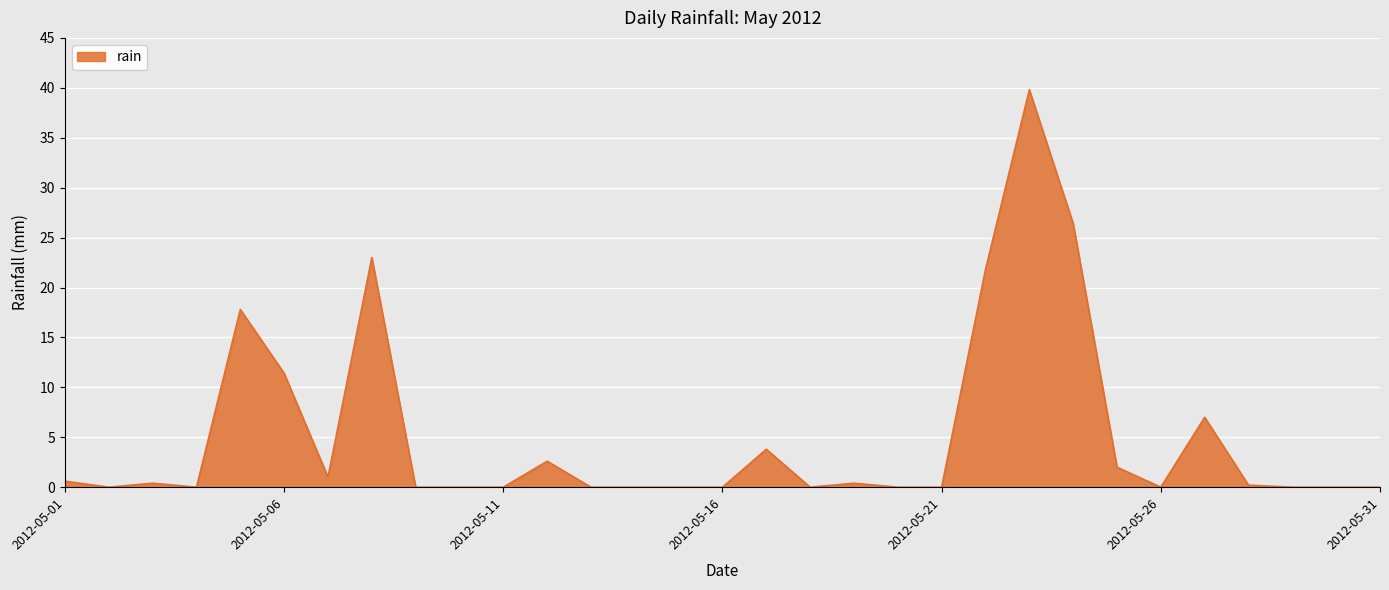

What is the greatest value displayed?

39.8